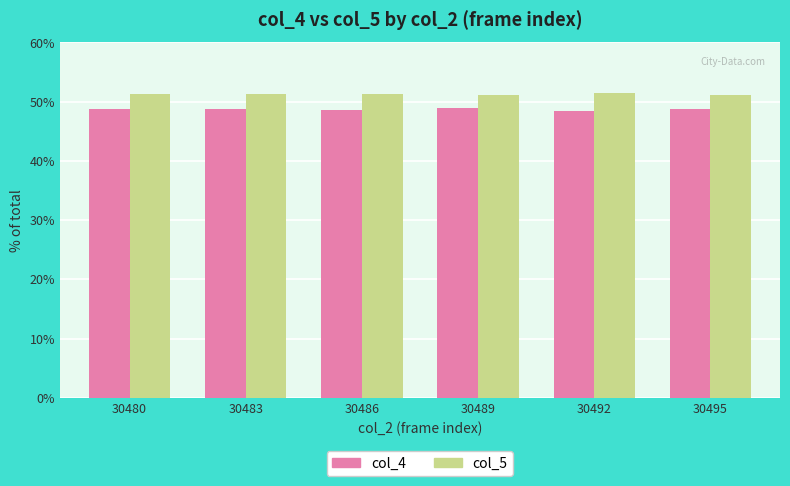

At 30486, list the series in order from largest to smallest.

col_5, col_4